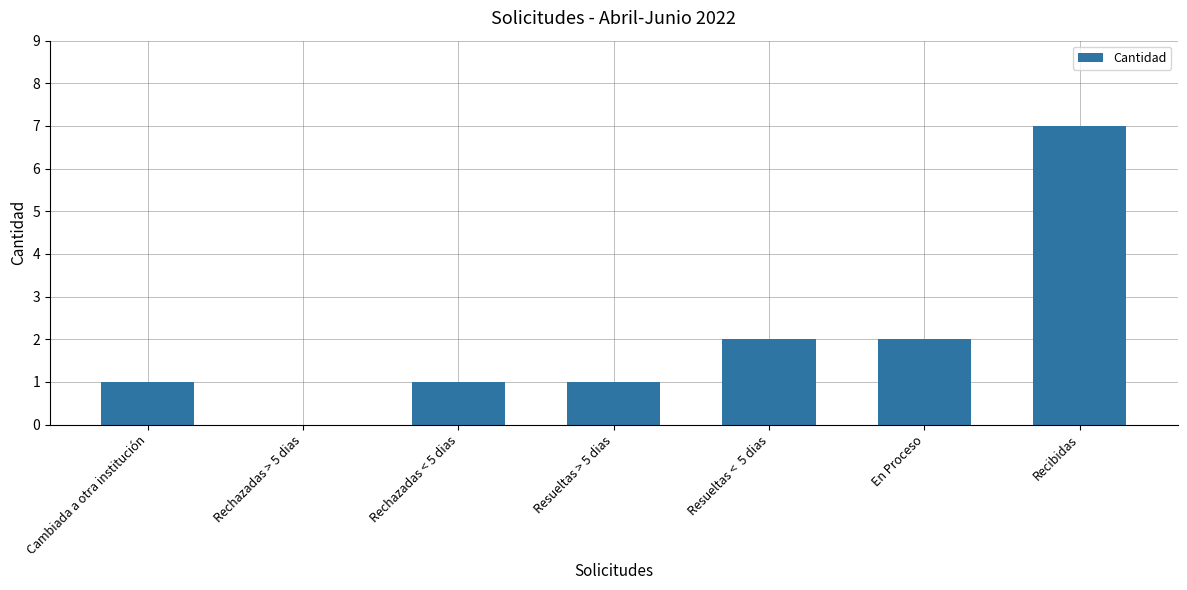

Count the number of categories in the chart.

7